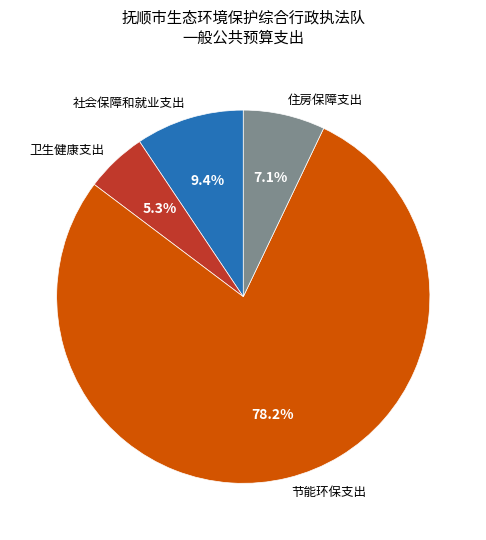

To the nearest percent, what portion does 住房保障支出 represent?

7%